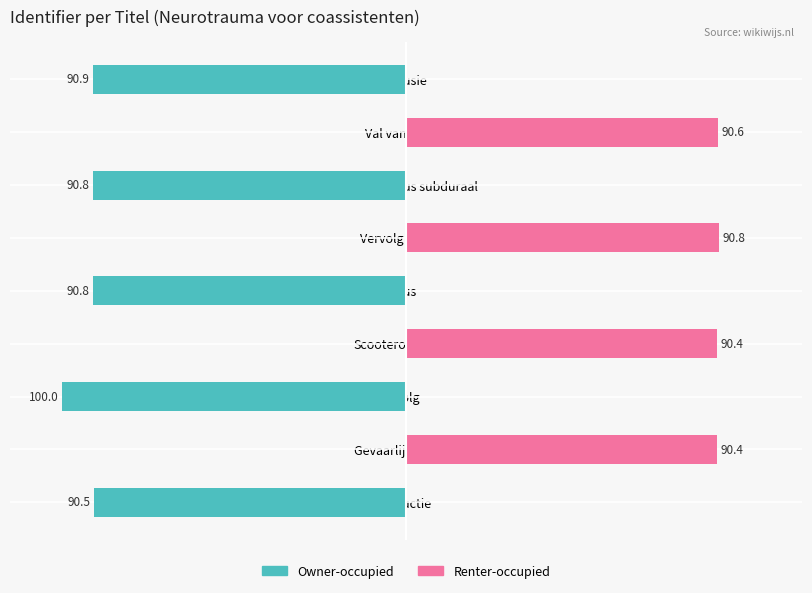

The value of Renter-occupied at Gevaarlijk werk is 90.4. True or false?

True